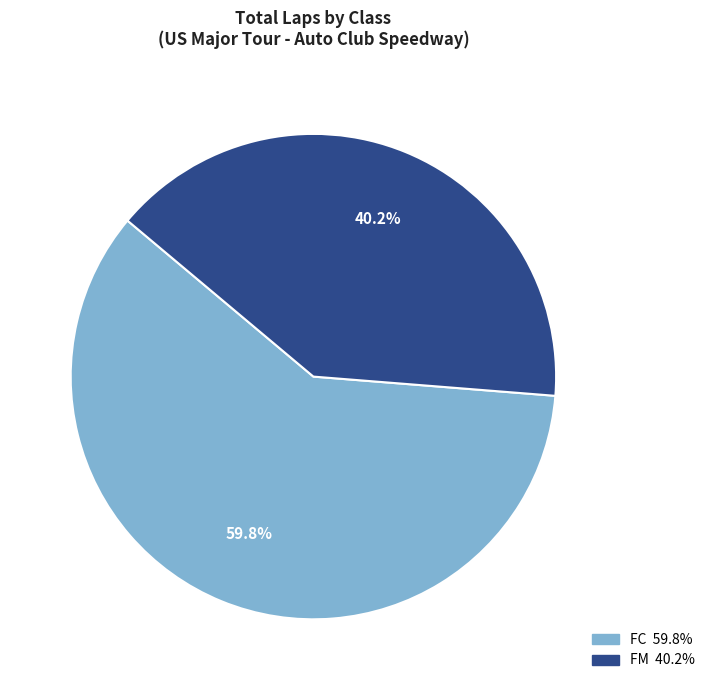

Does any single category account for the majority?

Yes